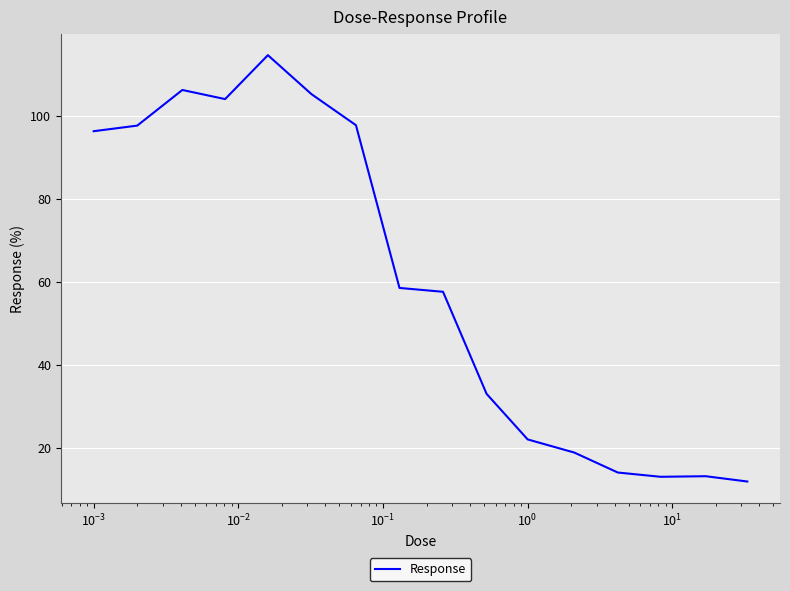

What is the difference between the maximum and minimum values?

102.9